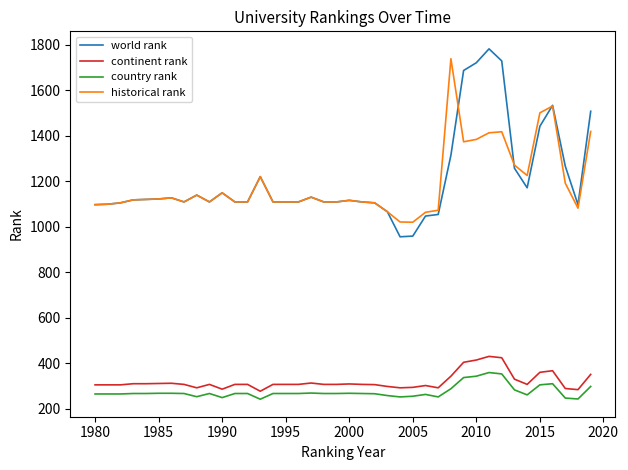

Is this an area chart (filled region under the line)?

No